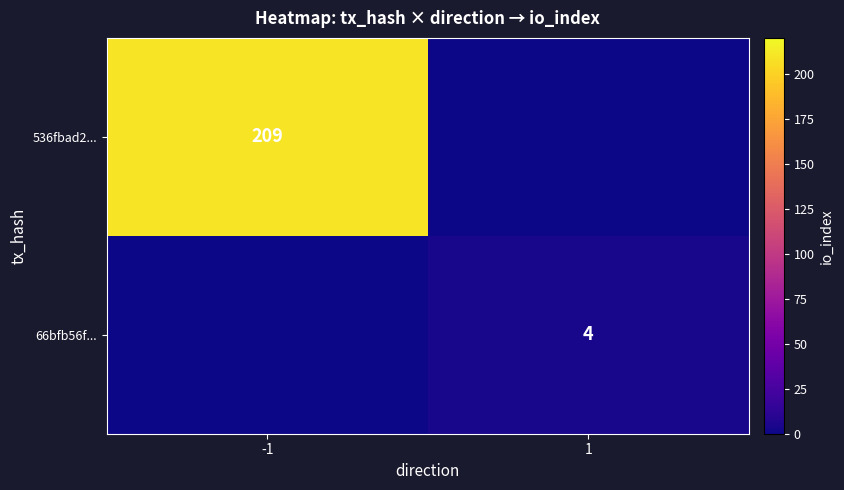

True or false: 66bfb56f... has a value of 6 at 1.

False